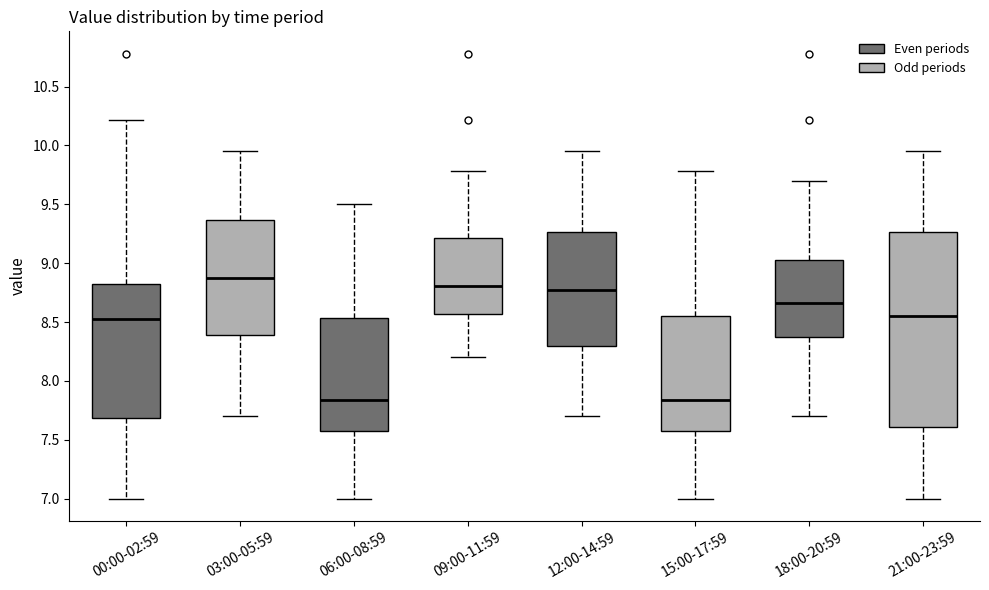

Reading left to right, transcribe this box plot: for each box, give where its median line is, the range the box spans, and where its two whiskers end, as read against the y-axis. The values are not printed on the chart, so give them approximately, as read against the axis.

00:00-02:59: median 8.55, box 7.70 to 8.80, whiskers 7.00 to 10.20
03:00-05:59: median 8.90, box 8.40 to 9.35, whiskers 7.70 to 9.95
06:00-08:59: median 7.85, box 7.60 to 8.55, whiskers 7.00 to 9.50
09:00-11:59: median 8.80, box 8.55 to 9.20, whiskers 8.20 to 9.80
12:00-14:59: median 8.80, box 8.30 to 9.25, whiskers 7.70 to 9.95
15:00-17:59: median 7.85, box 7.60 to 8.55, whiskers 7.00 to 9.80
18:00-20:59: median 8.65, box 8.35 to 9.05, whiskers 7.70 to 9.70
21:00-23:59: median 8.55, box 7.60 to 9.25, whiskers 7.00 to 9.95